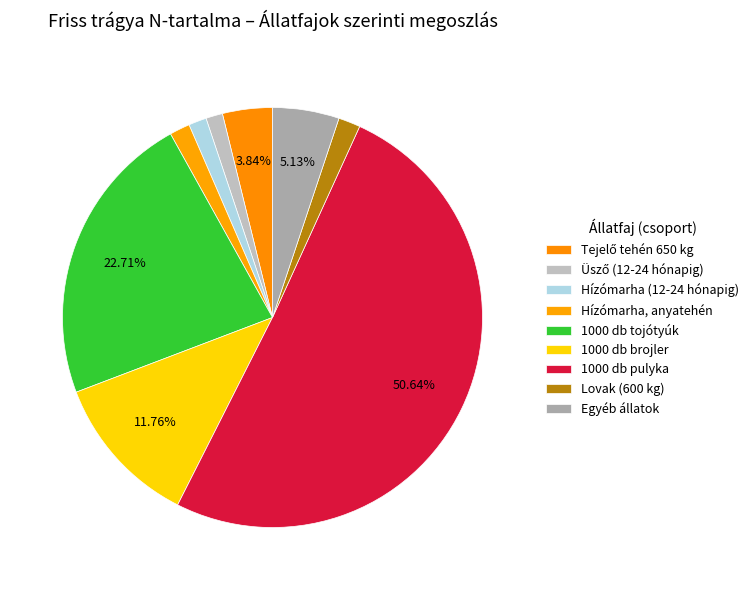

Count the number of slices in the pie.

9